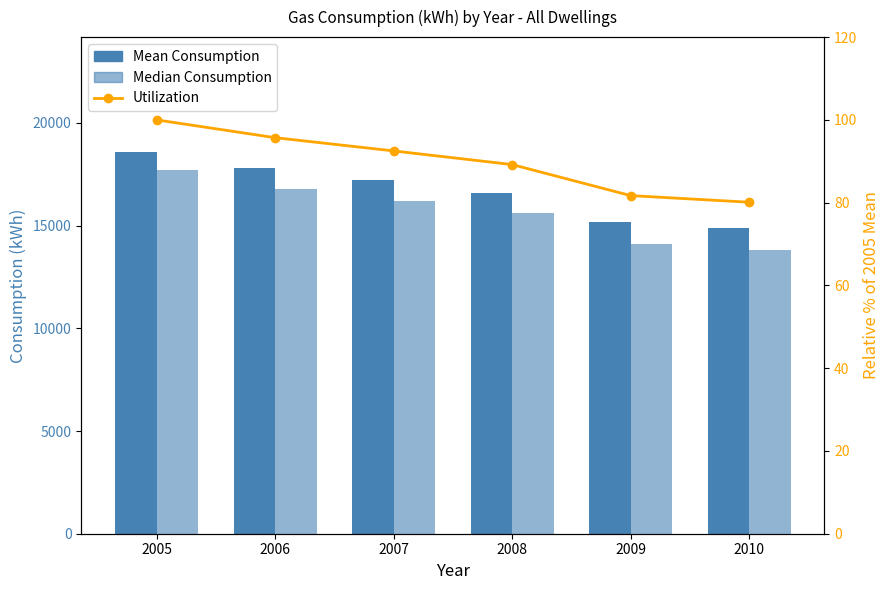

What is the value of the Mean Consumption bar at the 6th from the left?

14900.0